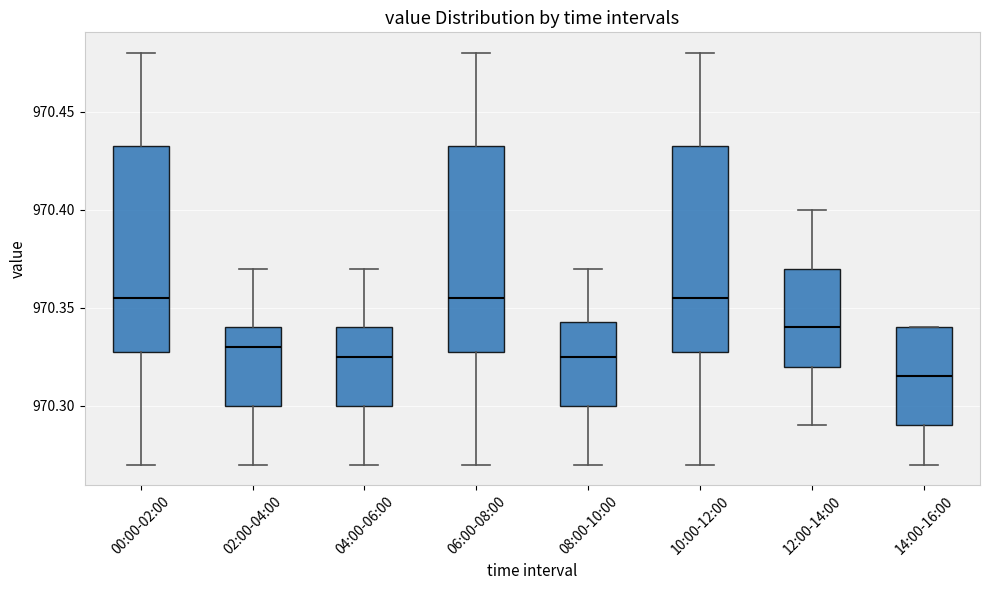

Reading left to right, read every box against the y-axis: the position of its median line, the range the box covers, and the ends of its whiskers. The values are not printed on the chart, so give them approximately, as read against the axis.

00:00-02:00: median 970.355, box 970.330 to 970.435, whiskers 970.270 to 970.480
02:00-04:00: median 970.330, box 970.300 to 970.340, whiskers 970.270 to 970.370
04:00-06:00: median 970.325, box 970.300 to 970.340, whiskers 970.270 to 970.370
06:00-08:00: median 970.355, box 970.330 to 970.435, whiskers 970.270 to 970.480
08:00-10:00: median 970.325, box 970.300 to 970.345, whiskers 970.270 to 970.370
10:00-12:00: median 970.355, box 970.330 to 970.435, whiskers 970.270 to 970.480
12:00-14:00: median 970.340, box 970.320 to 970.370, whiskers 970.290 to 970.400
14:00-16:00: median 970.315, box 970.290 to 970.340, whiskers 970.270 to 970.340